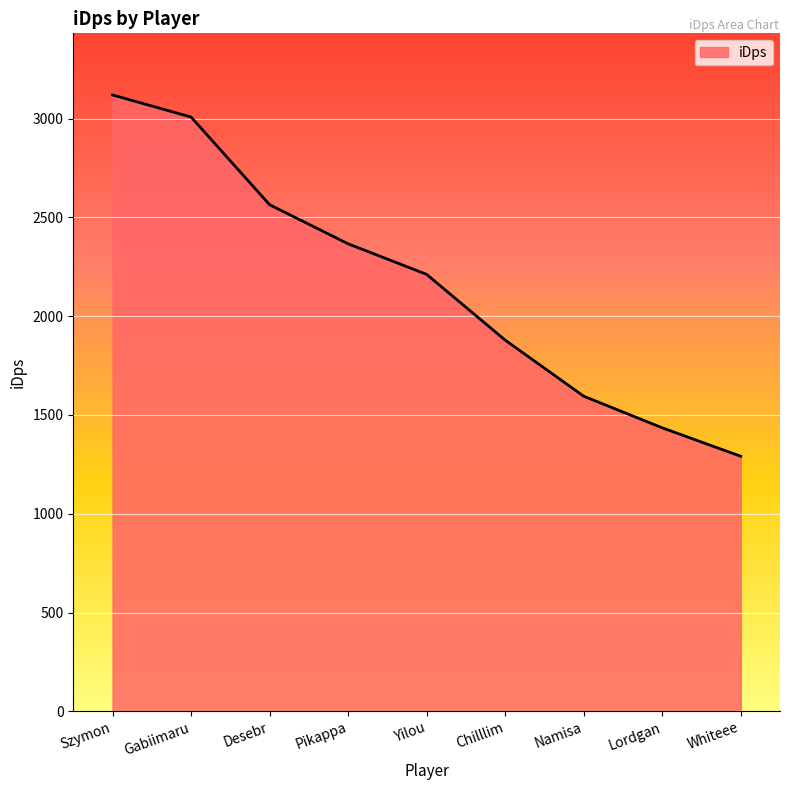

True or false: there are more than 1 points higher than both neighbors.

False